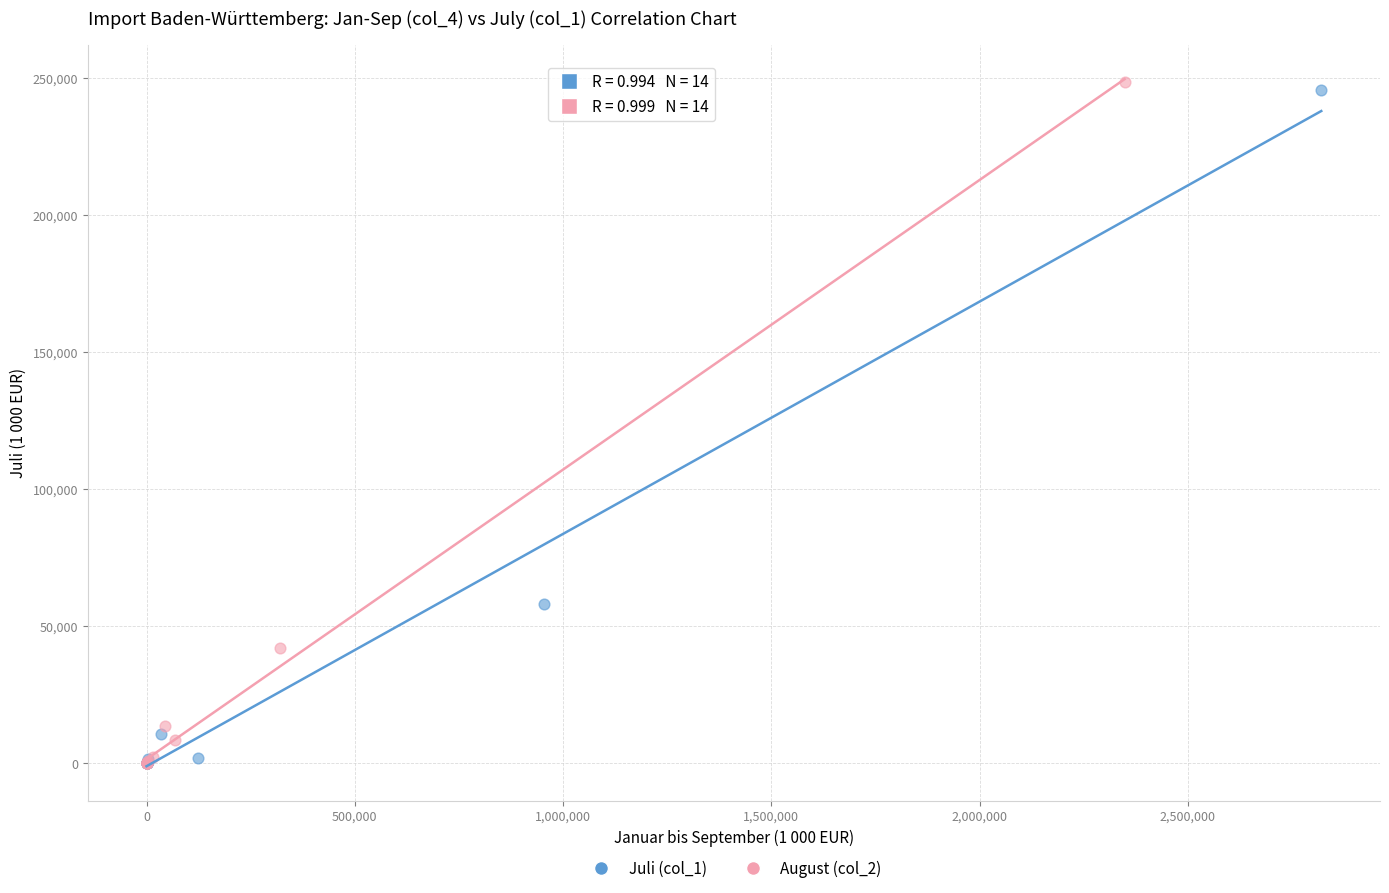

Which series has the widest spread of Y values?

August (col_2)